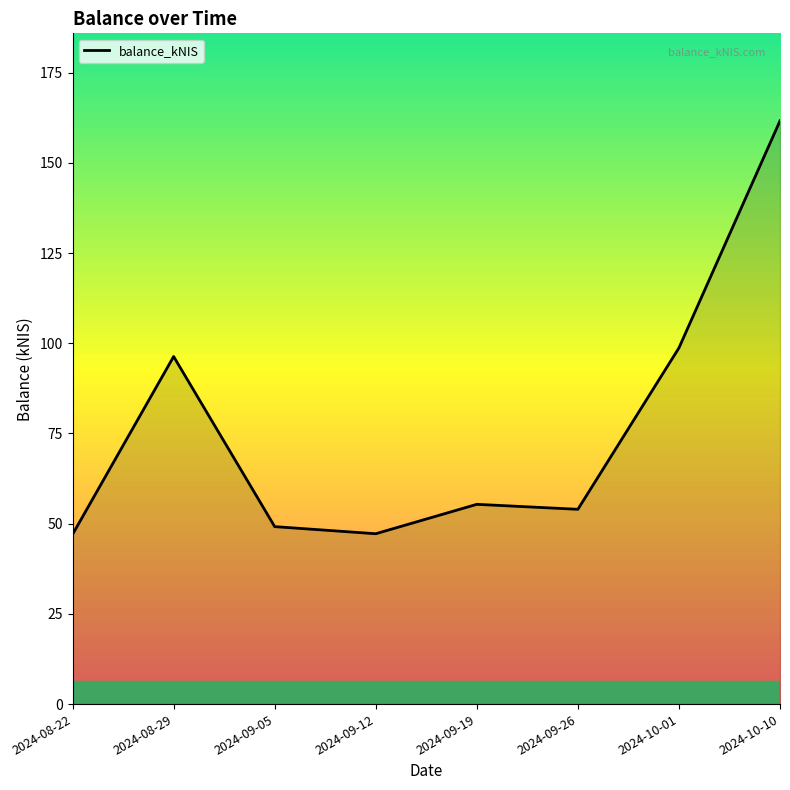

At which label is the value closest to 104?

2024-10-01